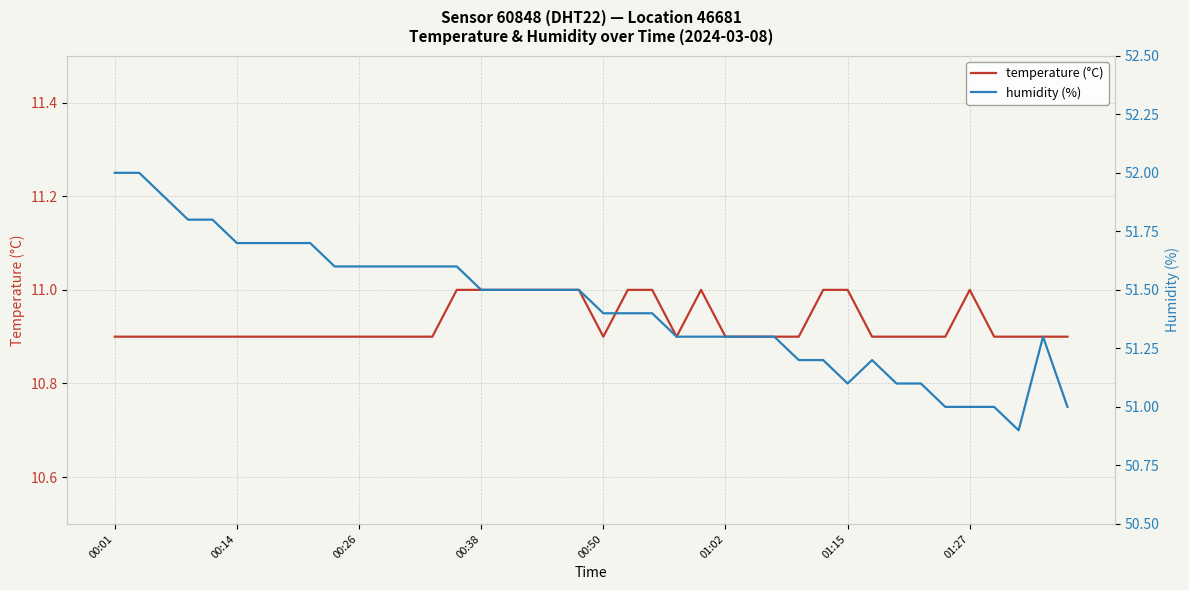

Which series has the widest spread of values?

humidity (%)